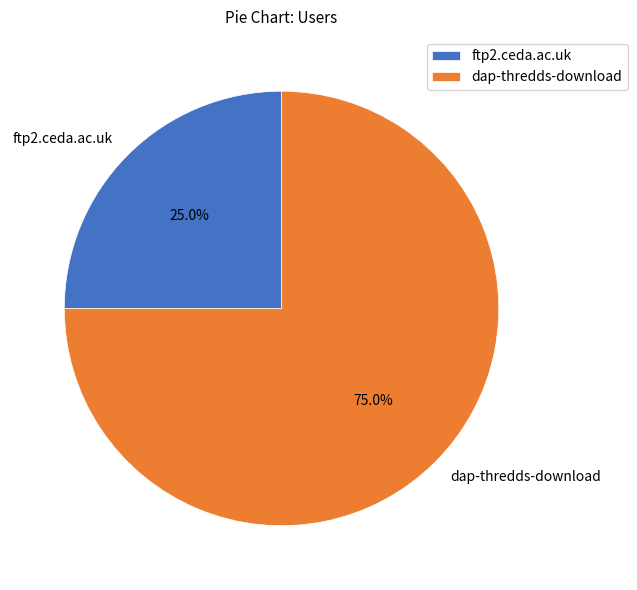

The dap-thredds-download slice represents 80% of the pie. True or false?

False